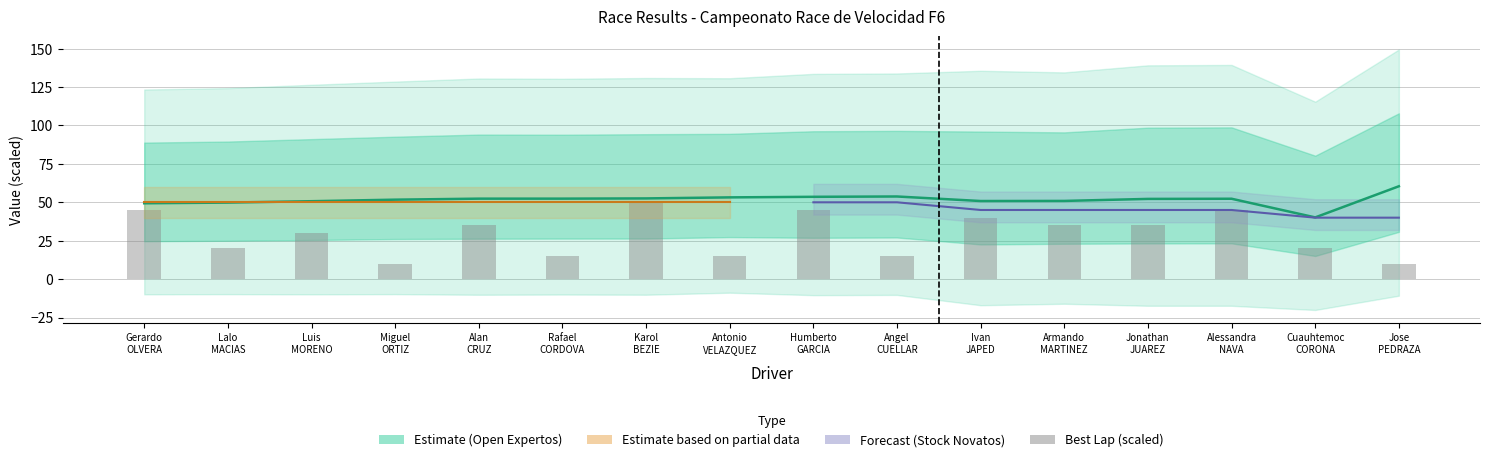

What is the label of the 8th bar from the right?

Humberto
GARCIA